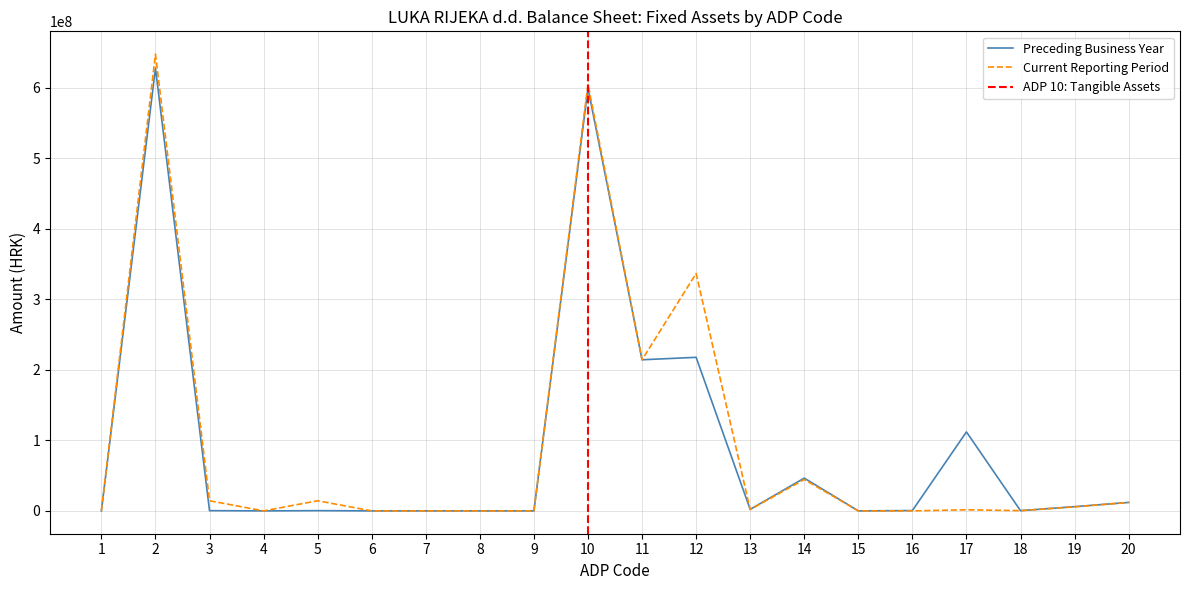

What is the value of the Current Reporting Period point at the 10th from the left?

605024199